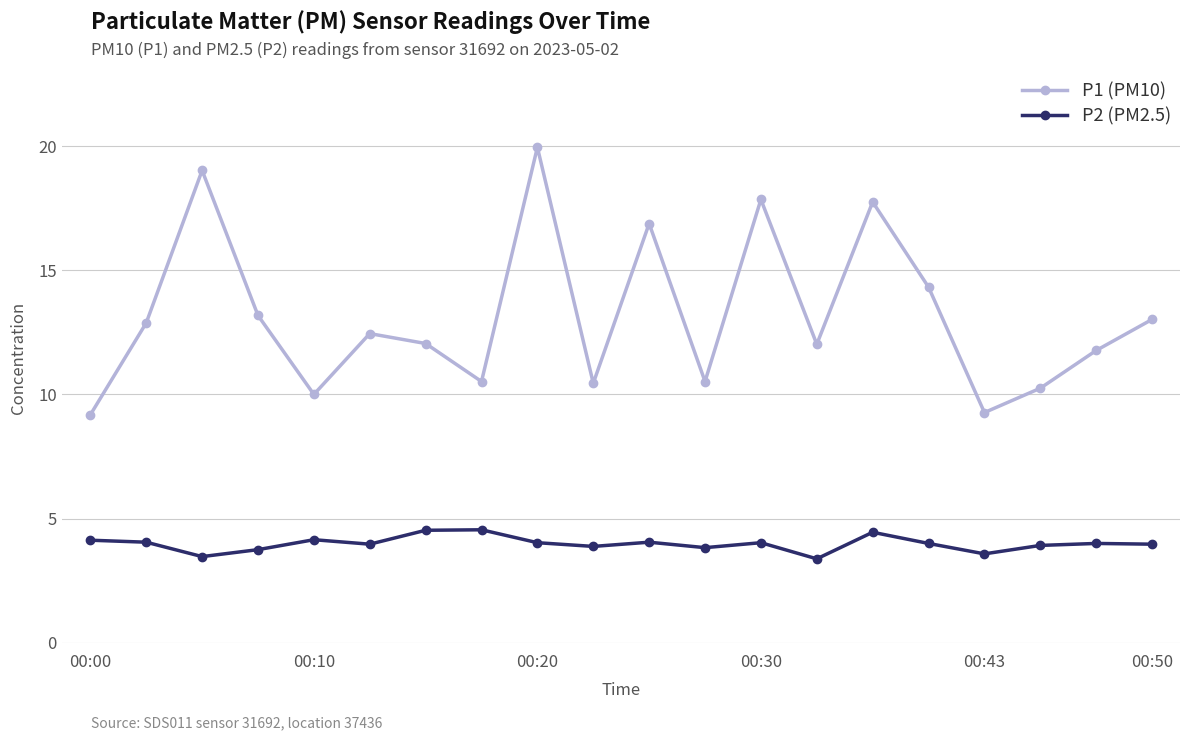

Which series has the largest range (max minus min)?

P1 (PM10)